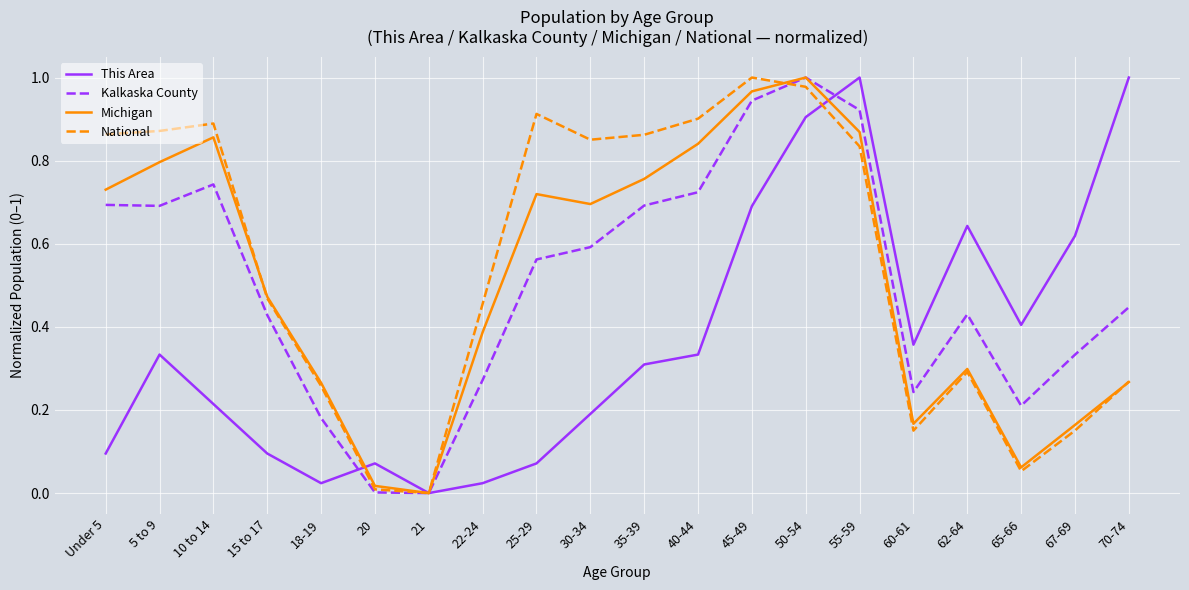

At 22-24, list the series in order from largest to smallest.

National, Michigan, Kalkaska County, This Area